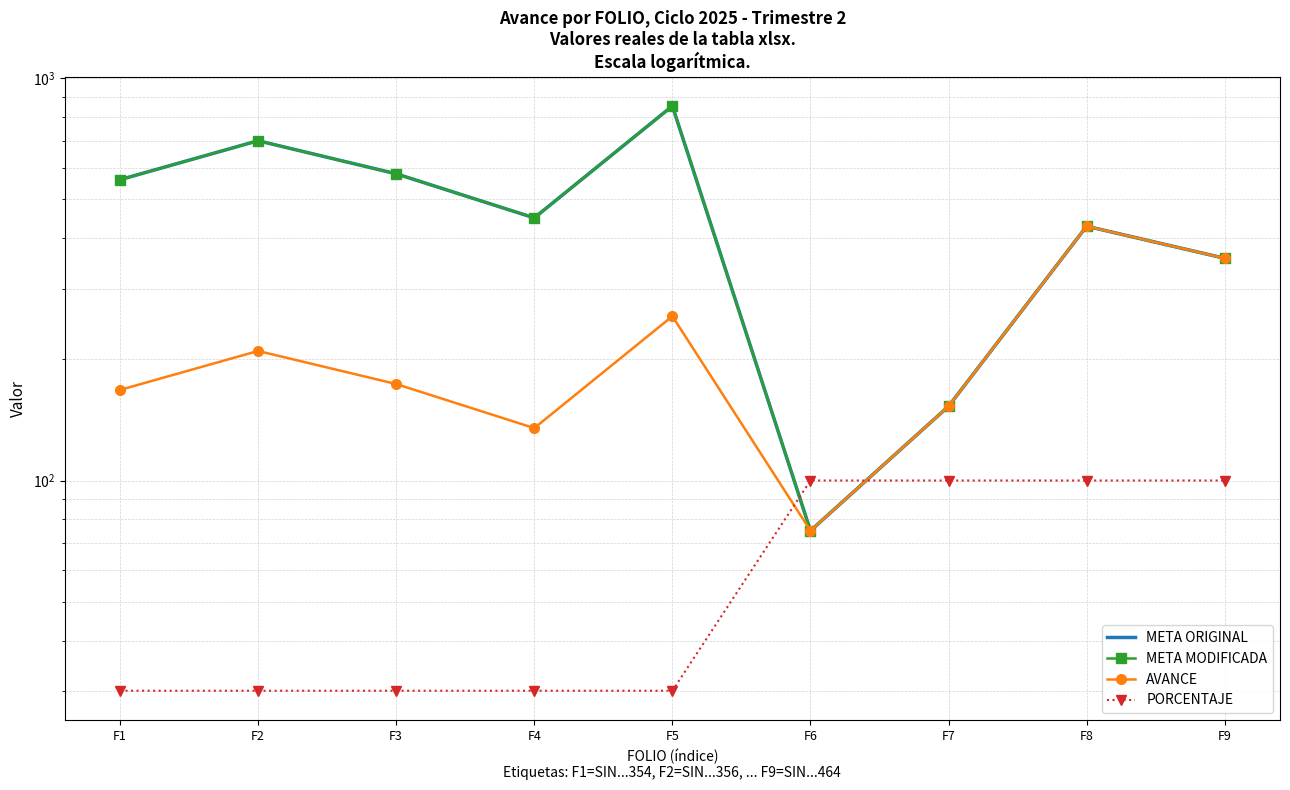

What is the difference between the highest and lowest values at F8?

329.0